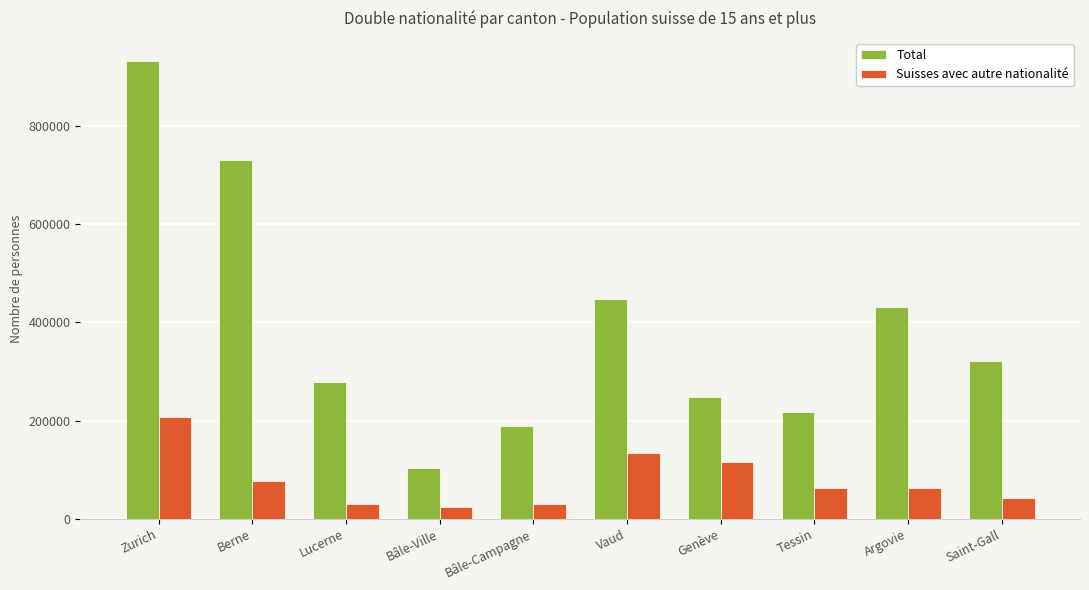

Where is Total nearest to the value 517904?

Vaud